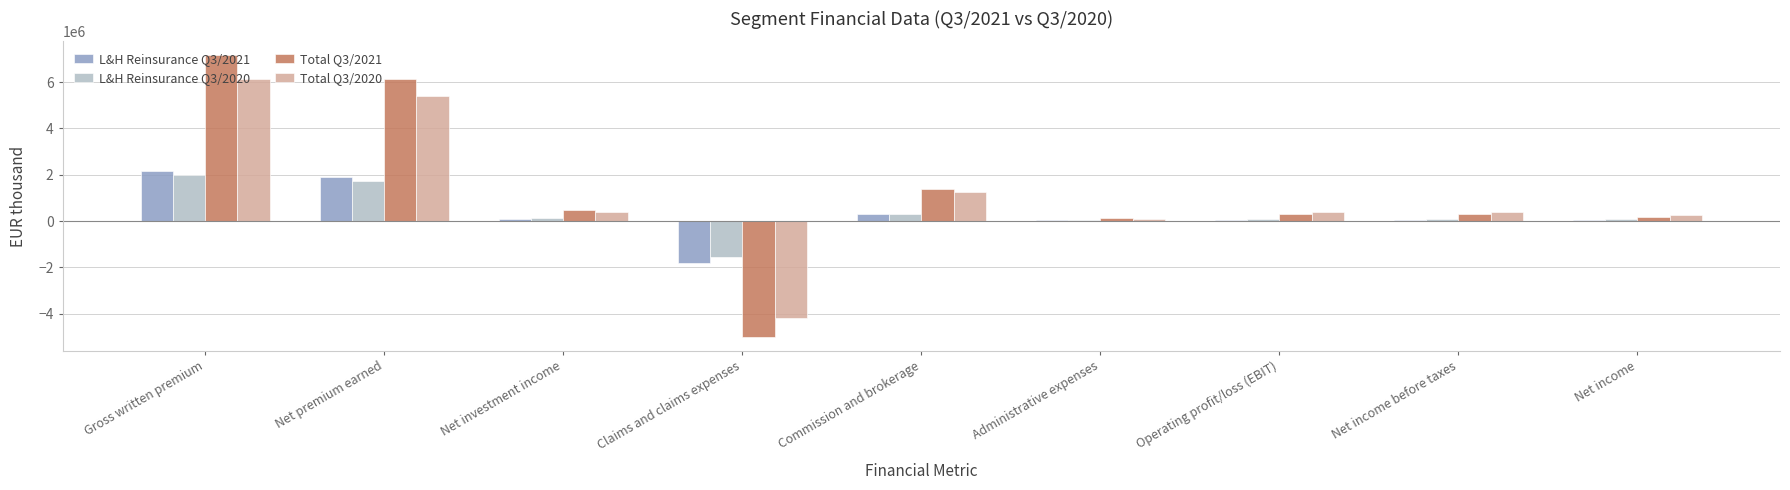

Are the bars grouped side by side (vs. stacked)?

Yes